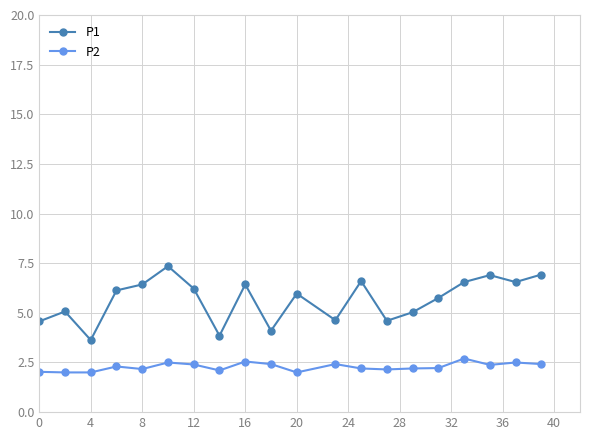

What is the difference between the second highest and minimum values in the P1 series?

3.3